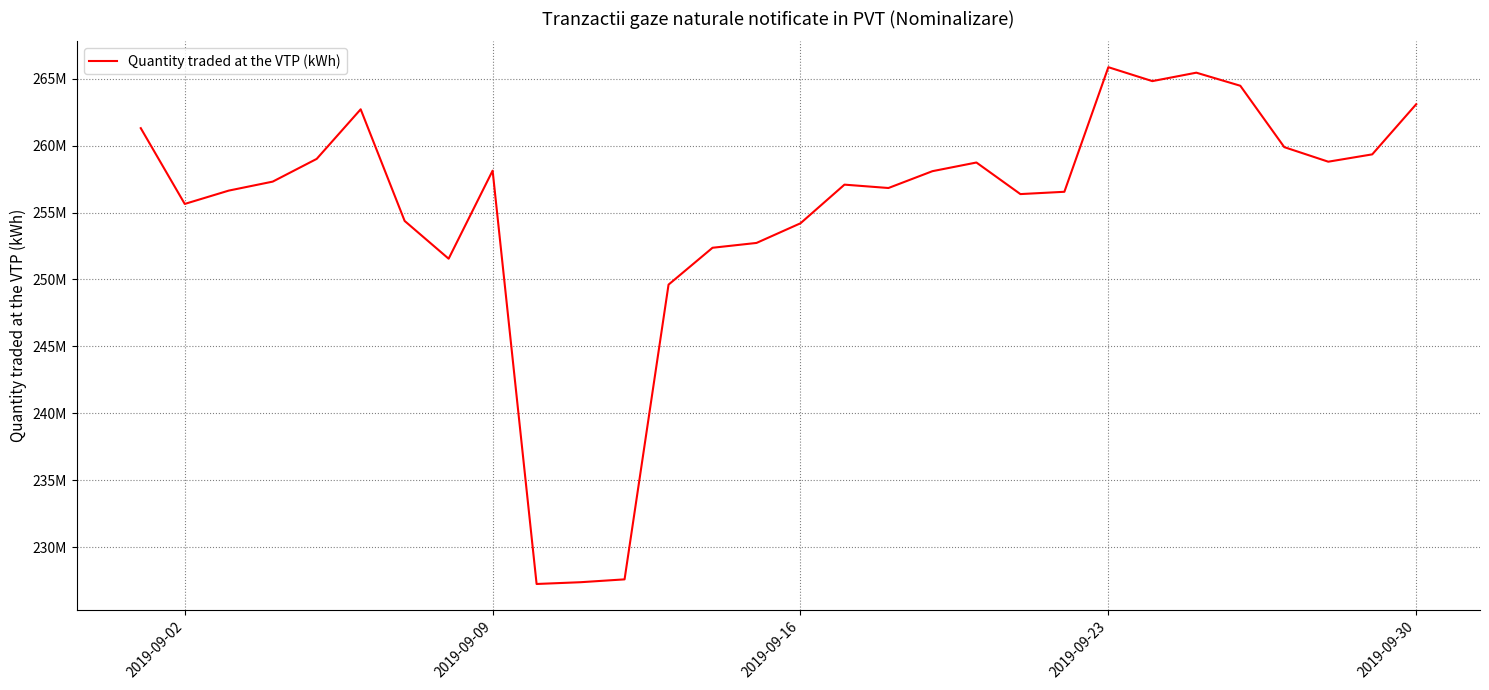

What is the difference between the maximum and second lowest values?

38440601.9